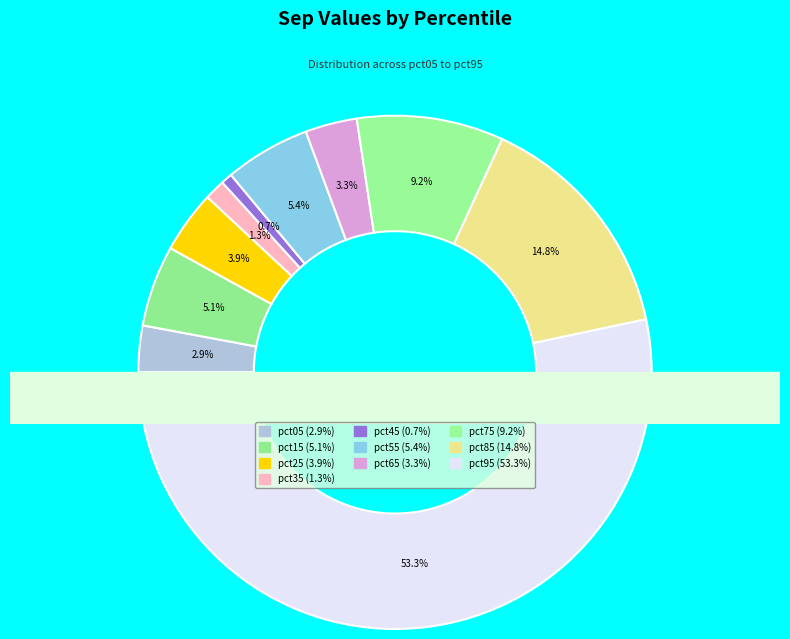

To the nearest percent, what percentage of the pie is pct85?

15%